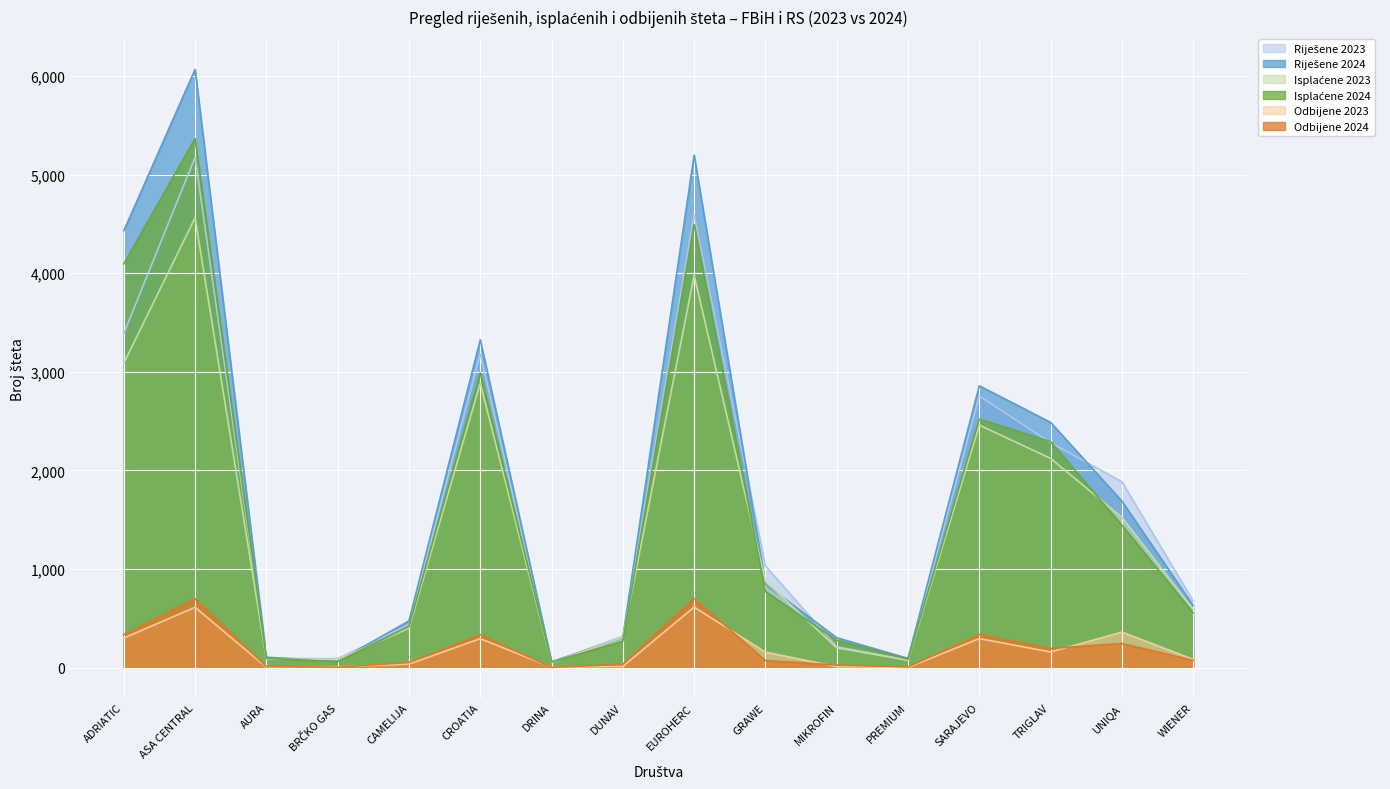

What is the minimum value shown in the chart?

2